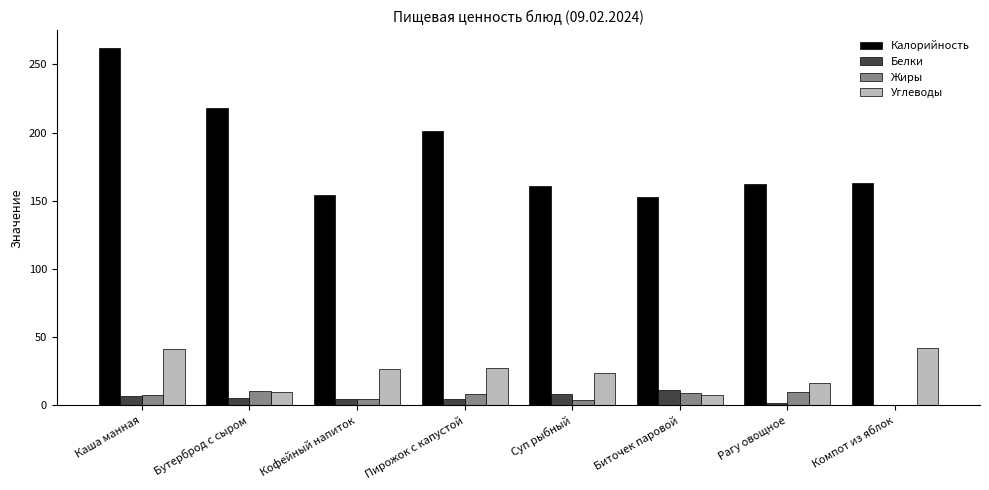

Is the value of Углеводы at Компот из яблок greater than the value of Жиры at Бутерброд с сыром?

Yes